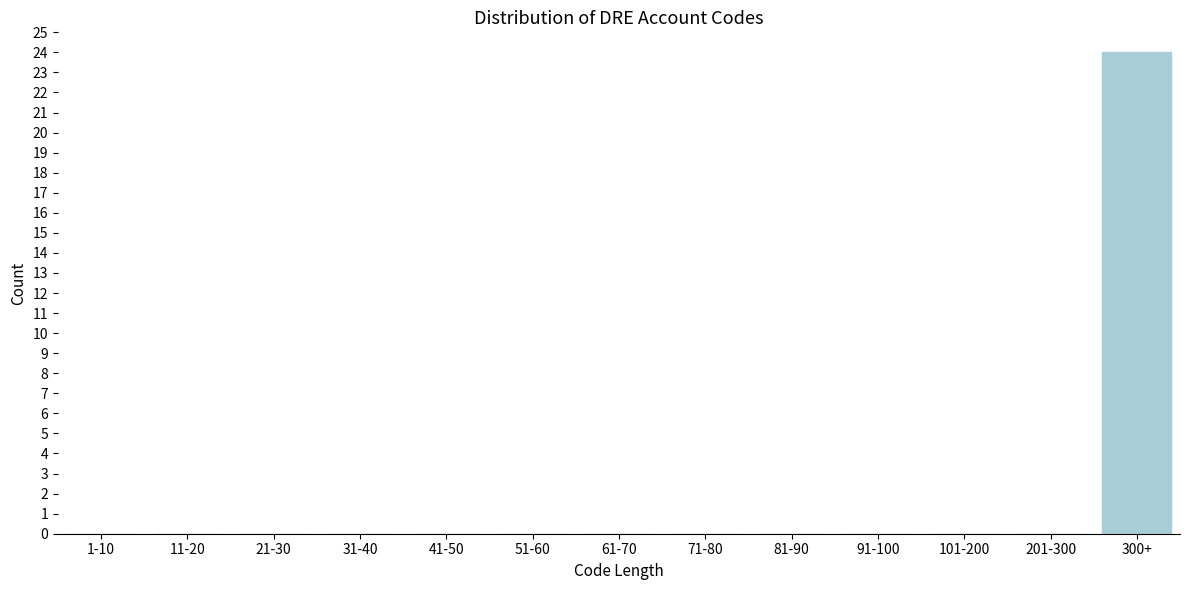

Reading left to right, list all the values displayed in this chart.

1-10=0	11-20=0	21-30=0	31-40=0	41-50=0	51-60=0	61-70=0	71-80=0	81-90=0	91-100=0	101-200=0	201-300=0	300+=24